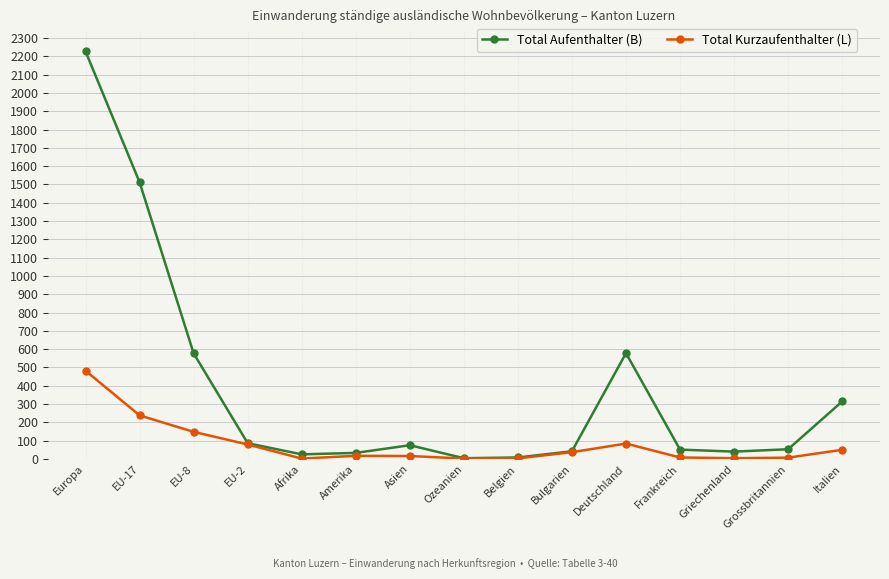

Is it true that Total Kurzaufenthalter (L) equals 2 at Ozeanien?

True